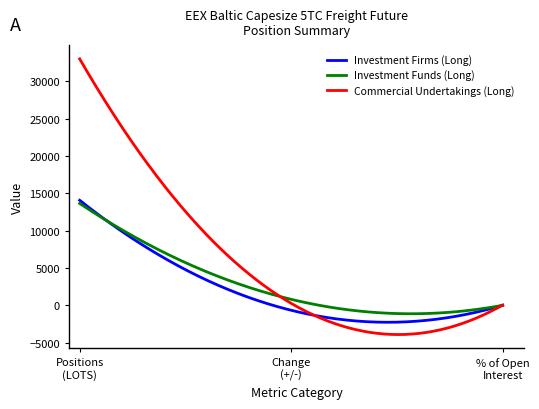

Which series has the largest total across all categories?

Commercial Undertakings (Long)